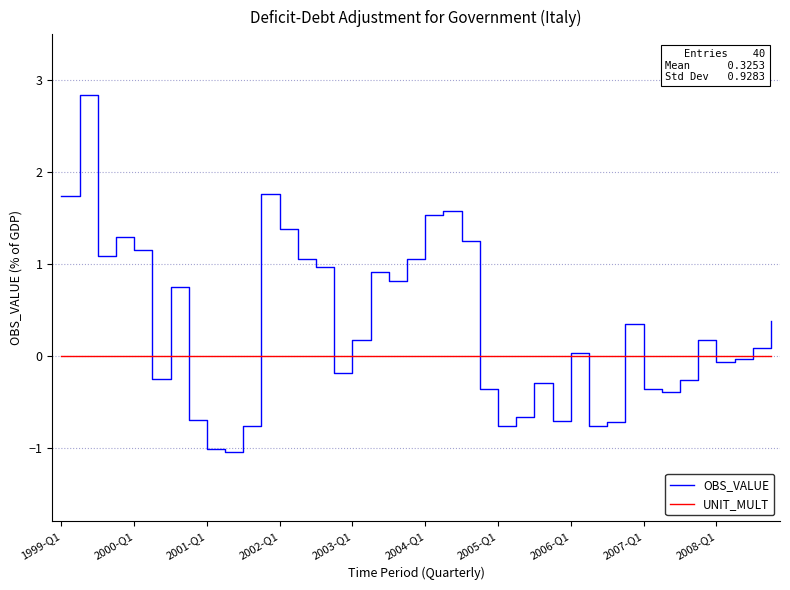

List the series in order of their peak value, highest first.

OBS_VALUE, UNIT_MULT